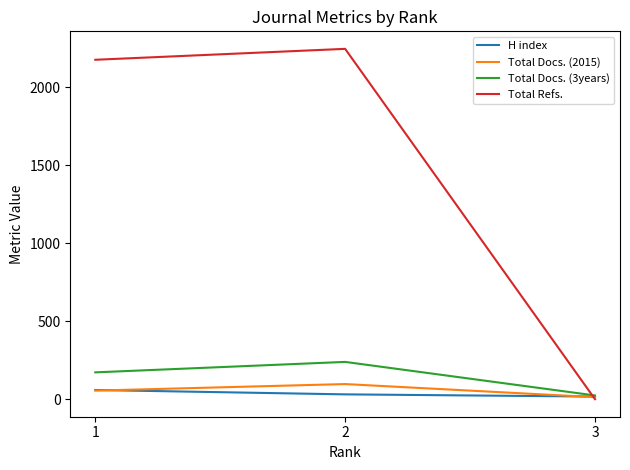

Which series changed the most between 1 and 3?

Total Refs.